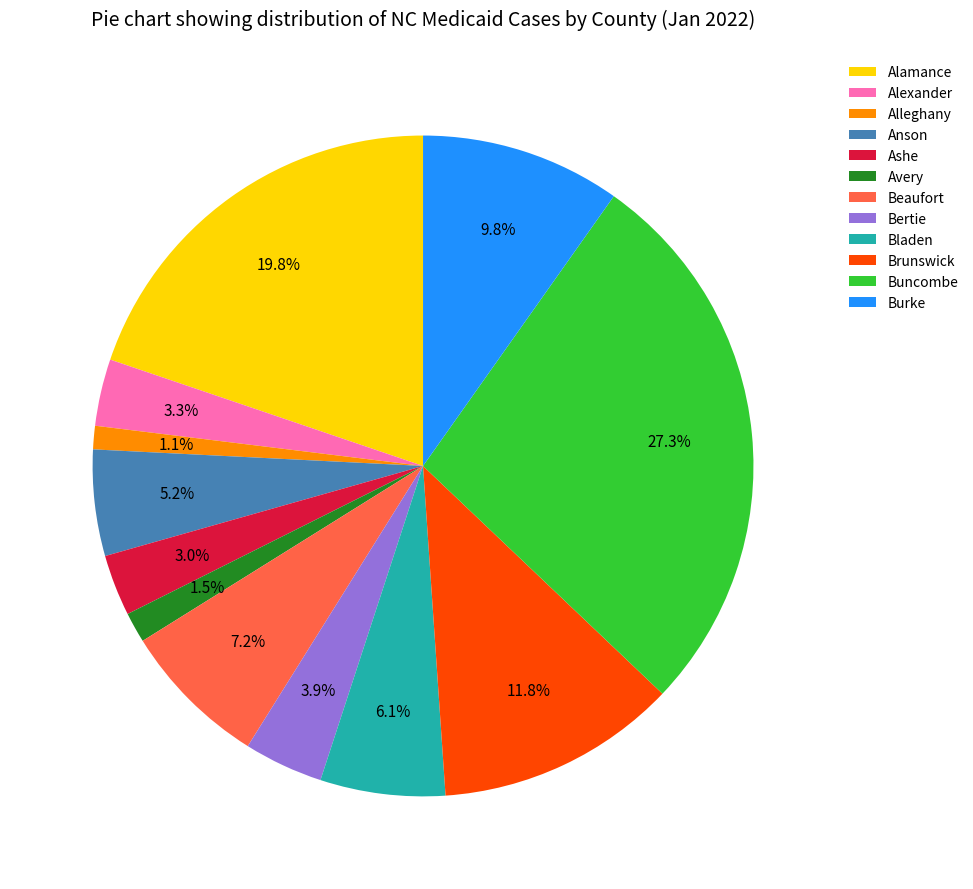

Is there a majority slice in this chart?

No